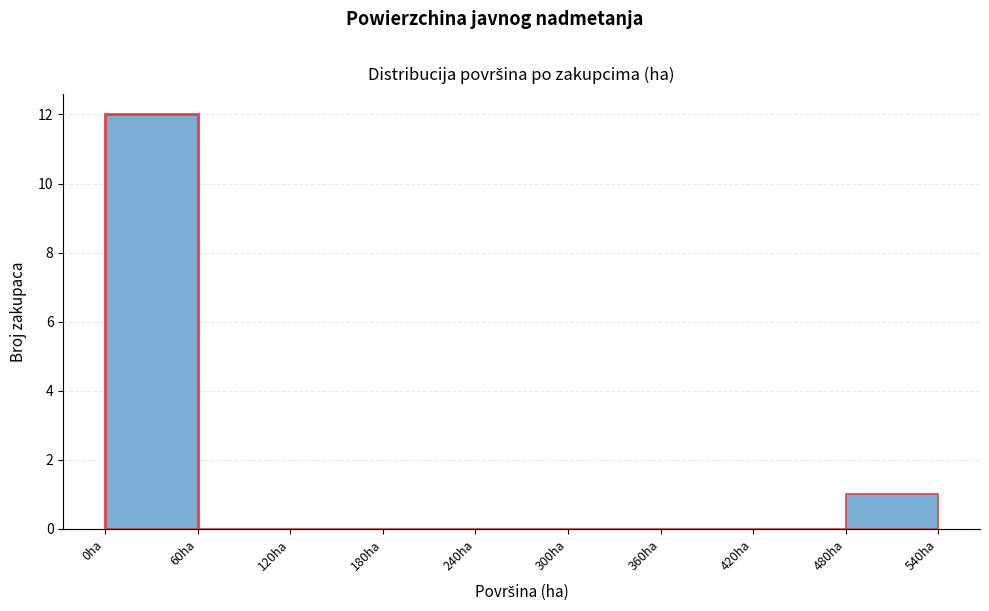

Reading left to right, transcribe this chart: for each bar, give the range it covers on the x-axis and its height. The values are not printed on the chart, so give them approximately, as read against the axis.

0 to 60: 12
60 to 120: 0
120 to 180: 0
180 to 240: 0
240 to 300: 0
300 to 360: 0
360 to 420: 0
420 to 480: 0
480 to 540: 1